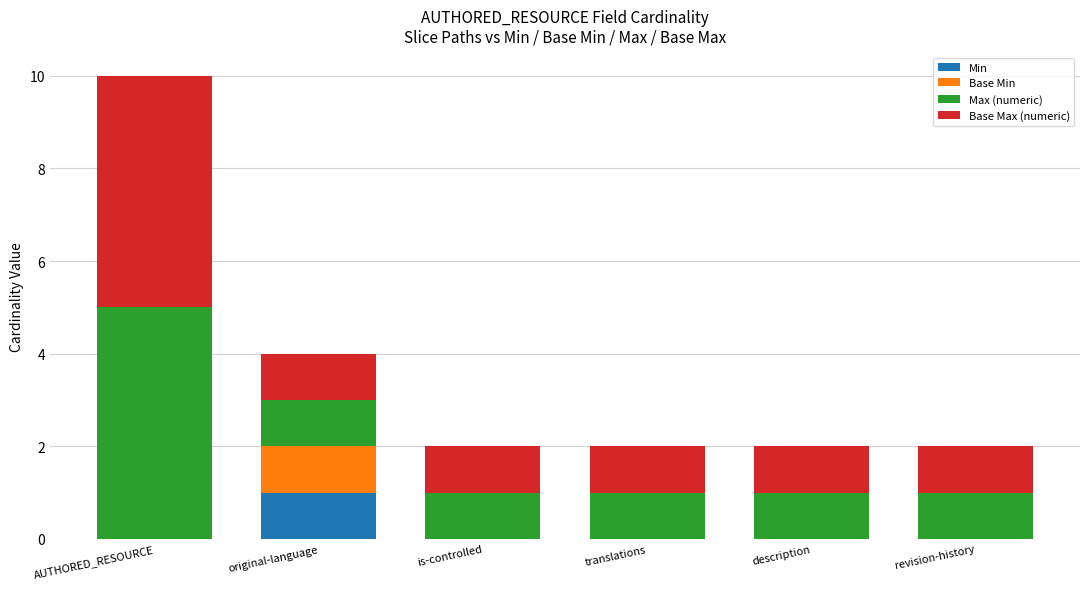

The value of Min at original-language is 1. True or false?

True